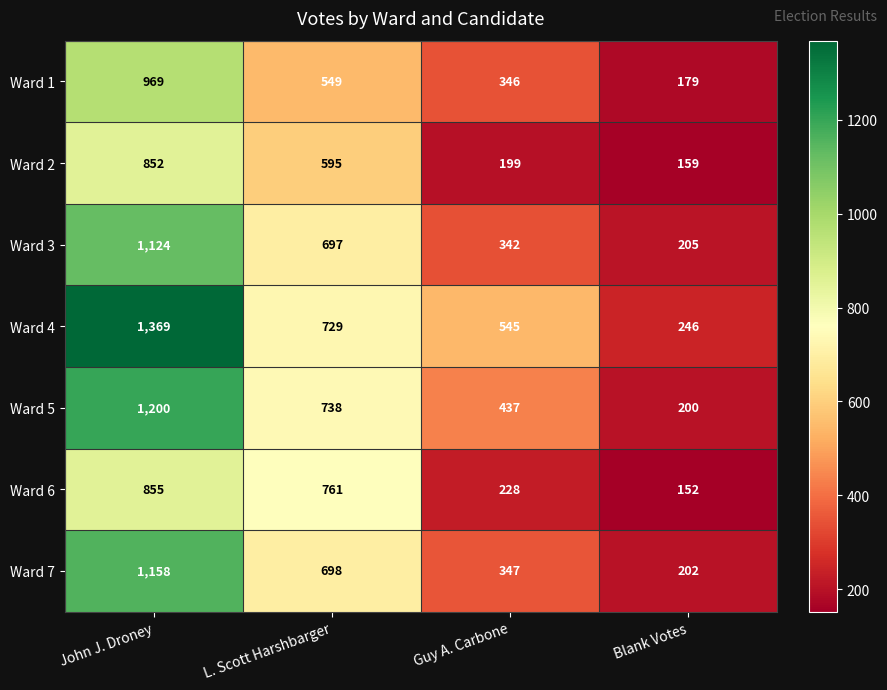

What is the difference between the highest and lowest values at Blank Votes?

94